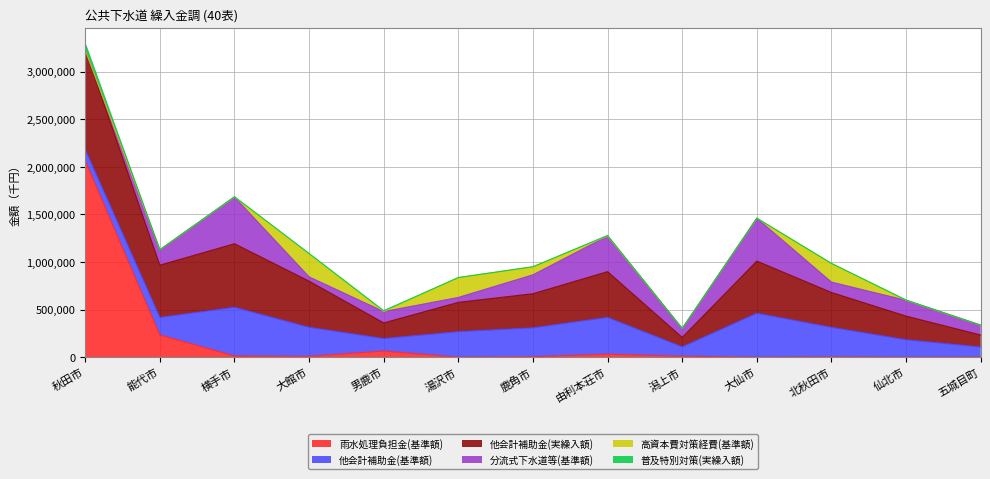

Between 由利本荘市 and 横手市, which is larger?

由利本荘市